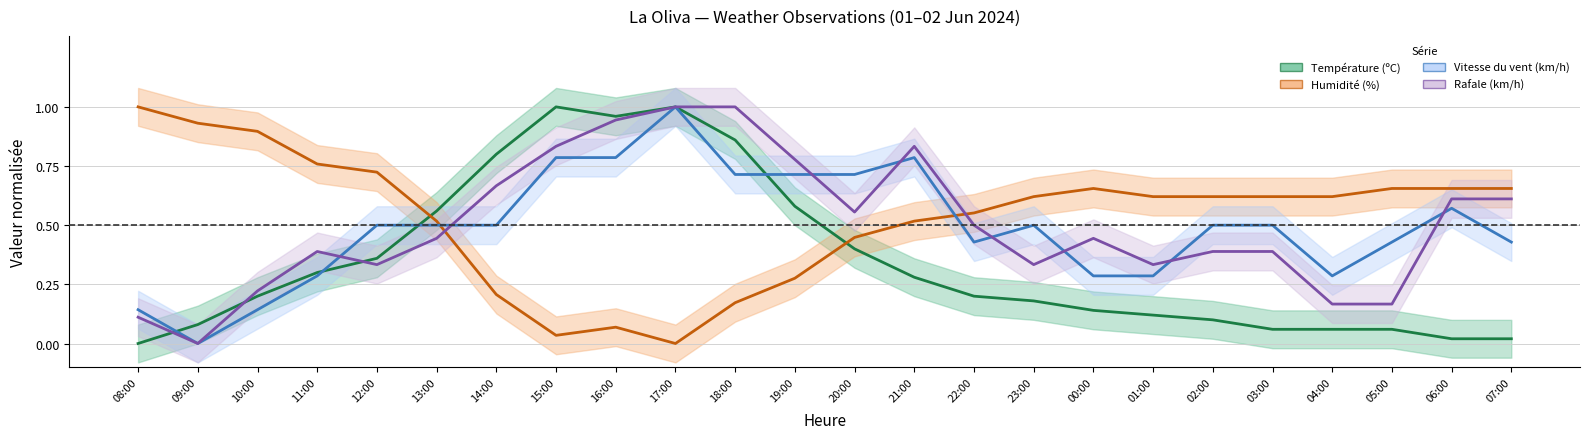

True or false: Rafale (km/h) has a value of 0.1 at 04:00.

False